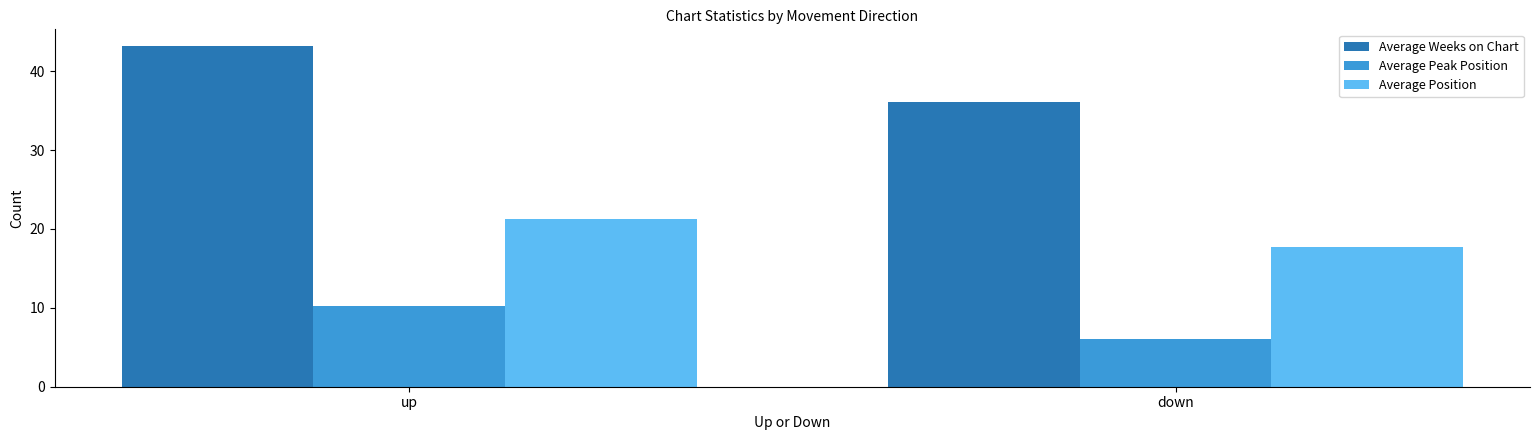

Which series changed the most between up and down?

Average Weeks on Chart